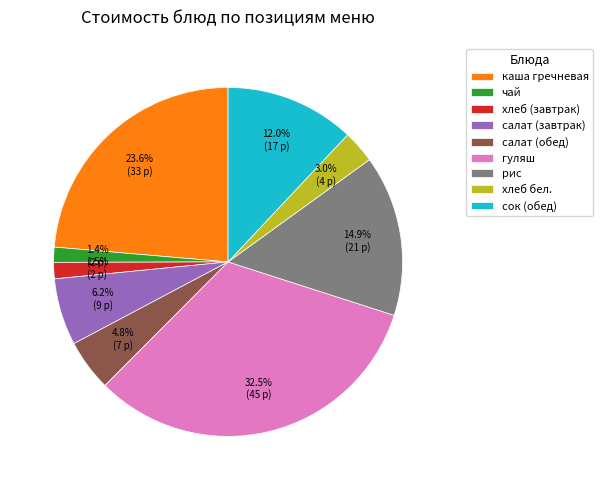

Between гуляш and чай, which is larger?

гуляш